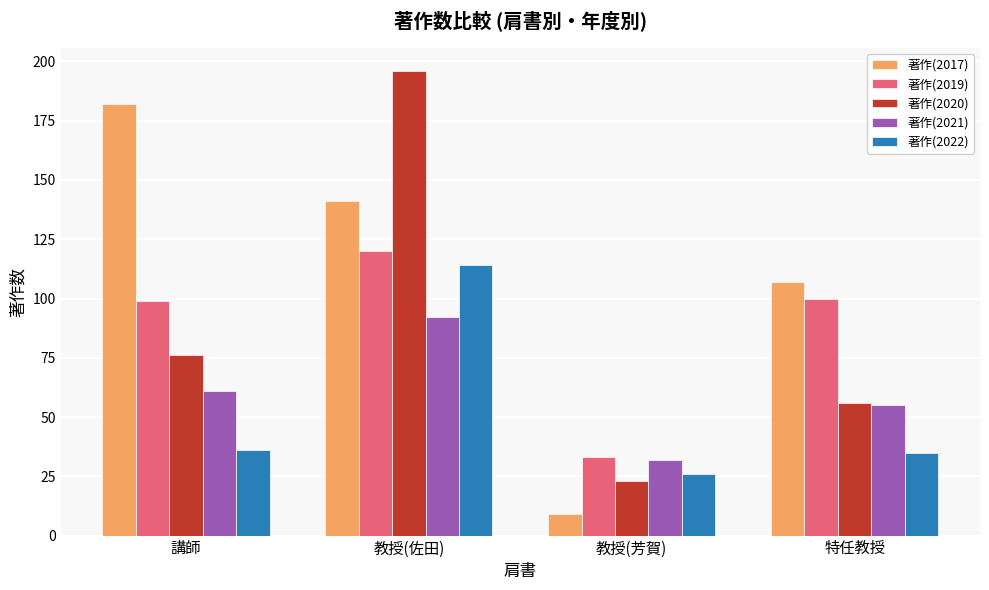

How many values in the 著作(2019) series are below 100?

2